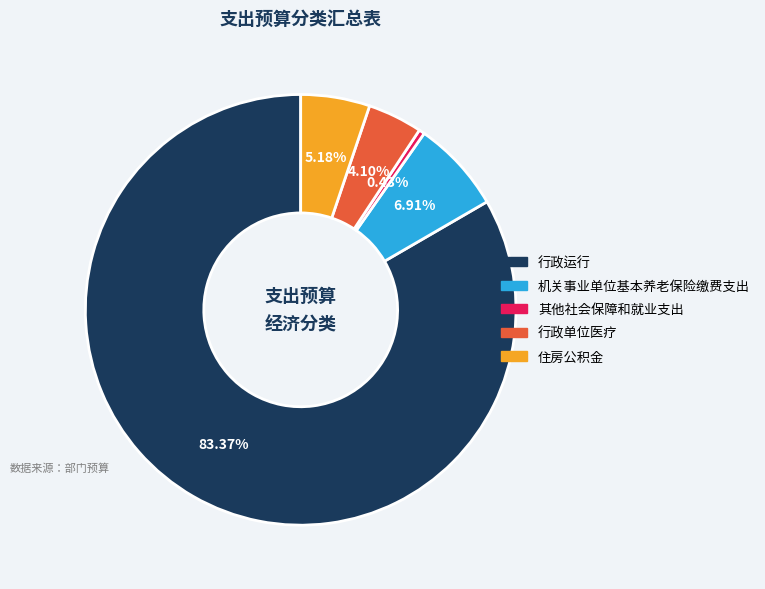

To the nearest percent, what is the combined percentage of 其他社会保障和就业支出 and 住房公积金?

6%